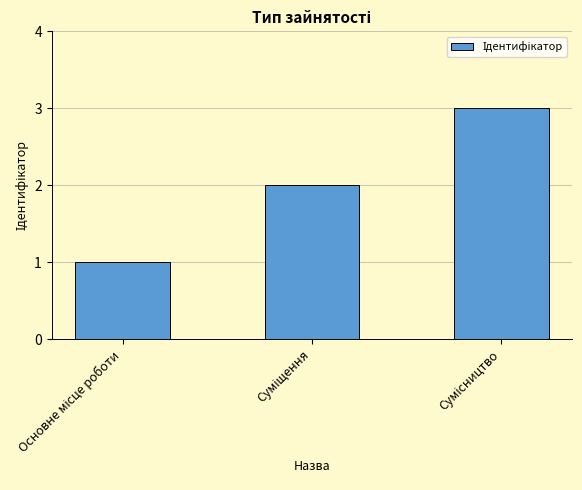

What is the sum of all values?

6